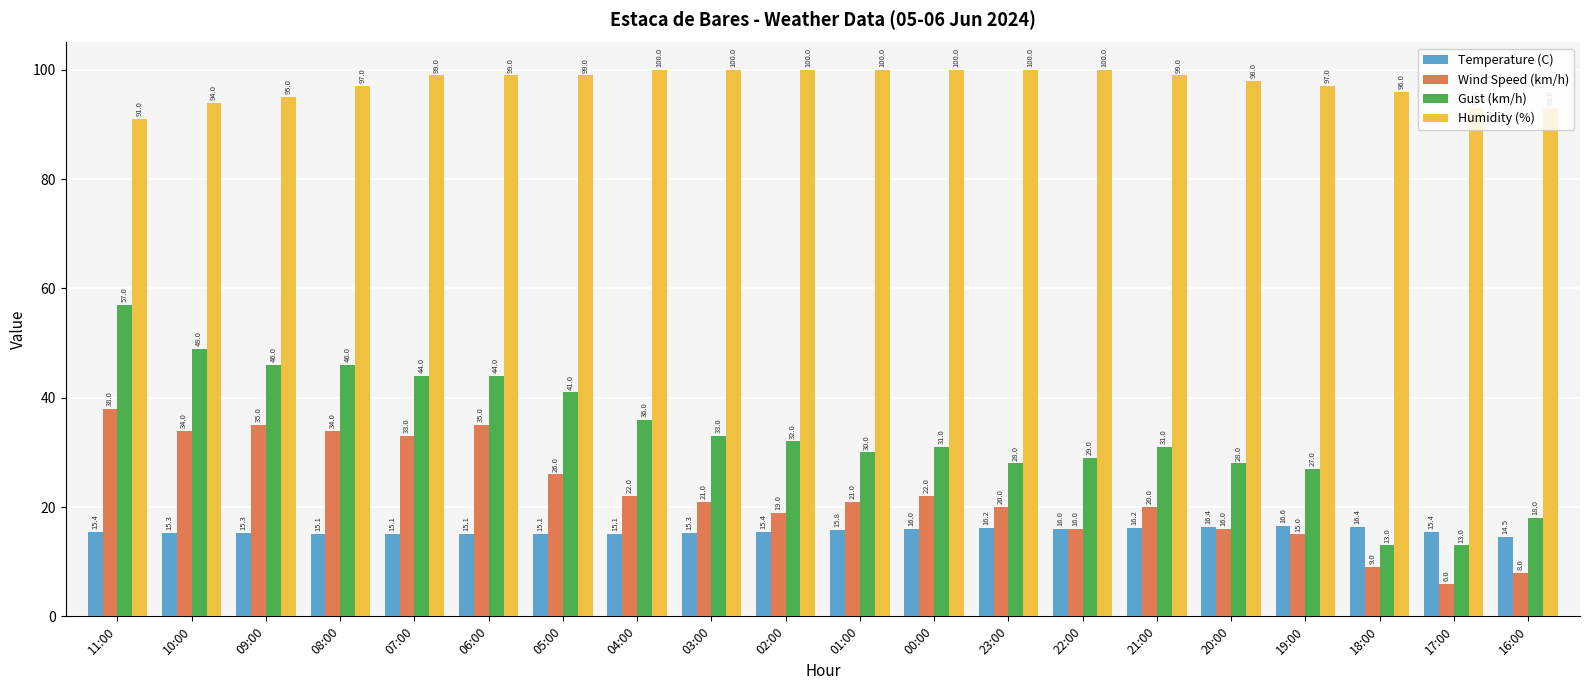

What is the average value of the Temperature (C) series?

15.6